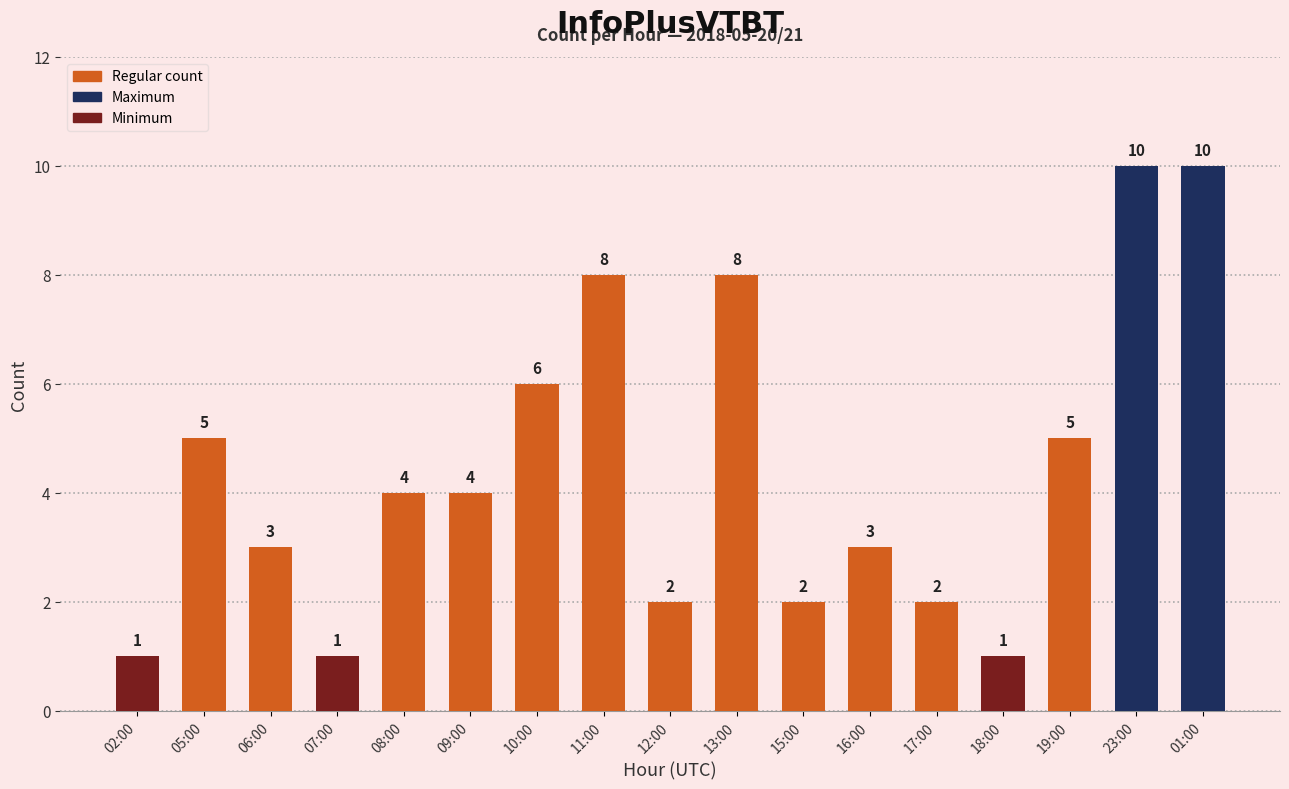

Does the chart contain any negative values?

No